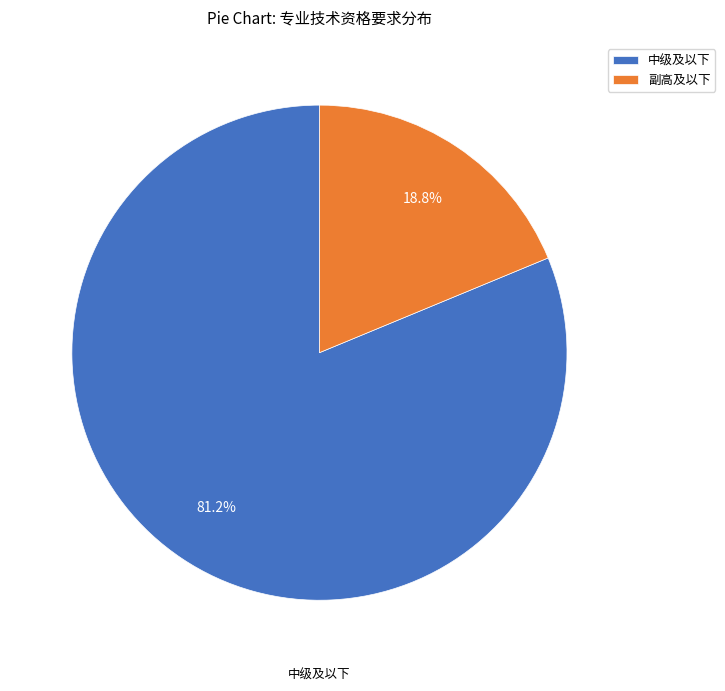

Which slice is the largest?

中级及以下